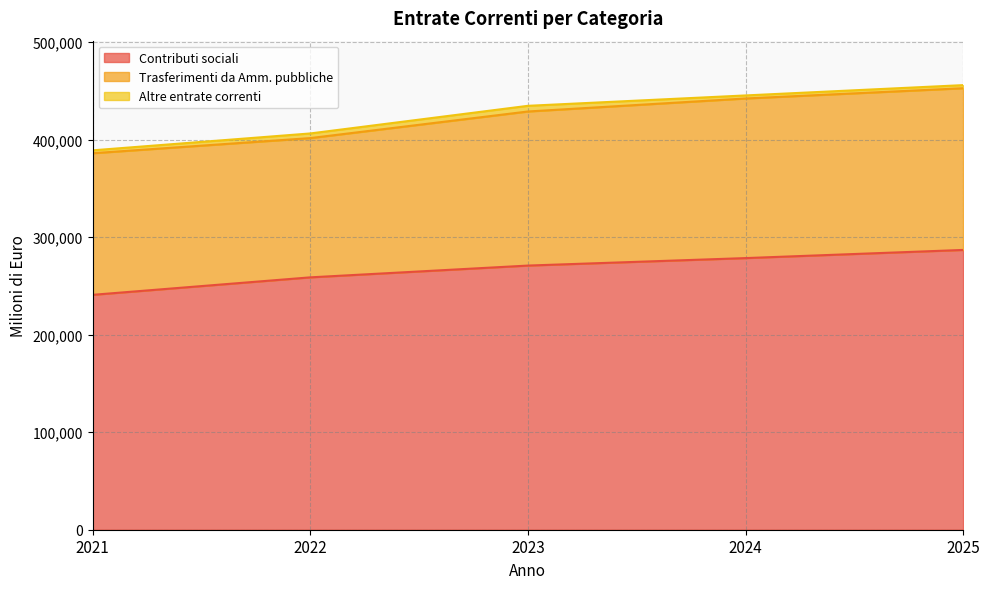

True or false: Altre entrate correnti and Contributi sociali intersect in this chart.

False